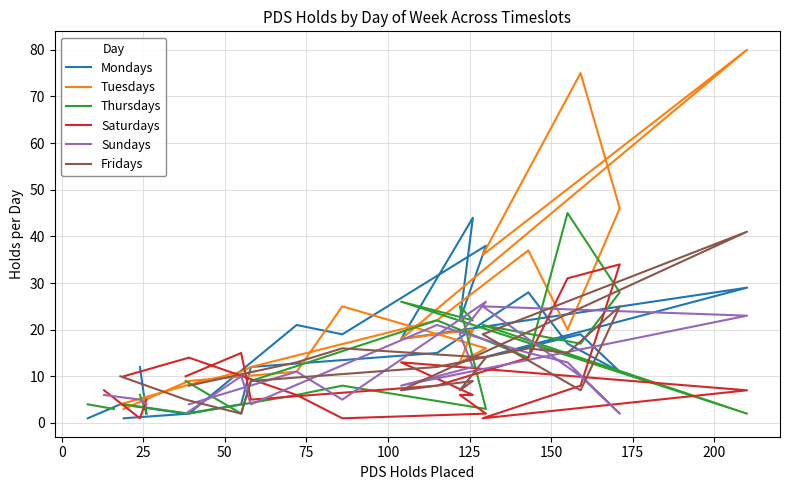

Does the chart display data point markers on the line(s)?

No